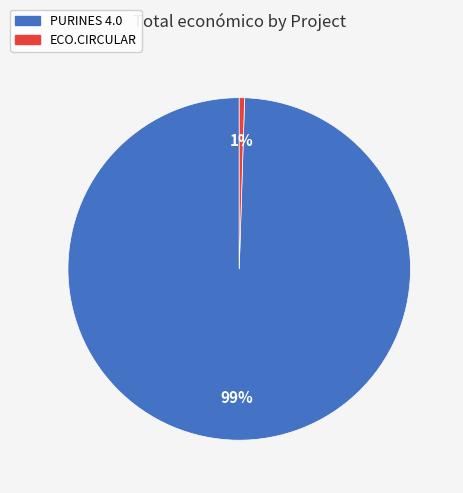

Which category has the biggest portion of the pie?

PURINES 4.0